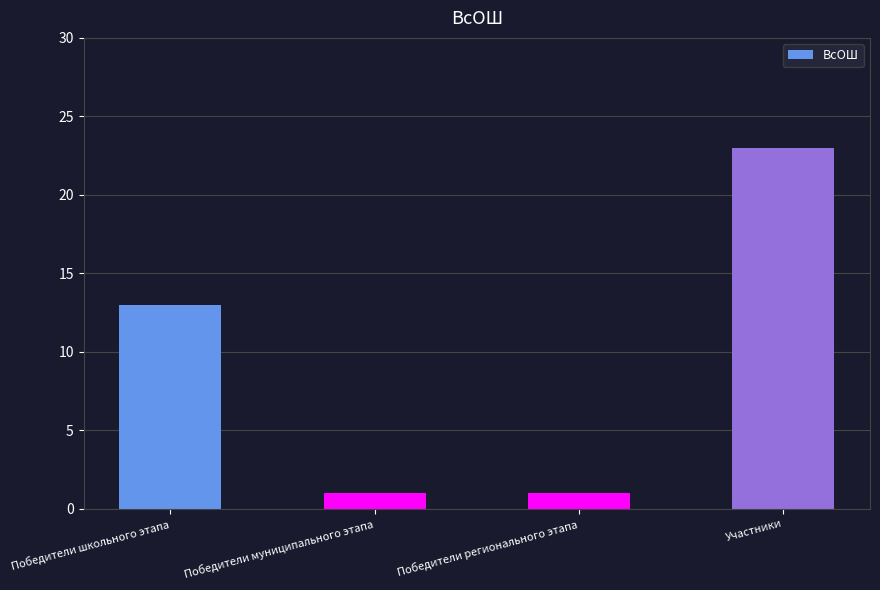

Is it true that the value at Участники is 31?

False